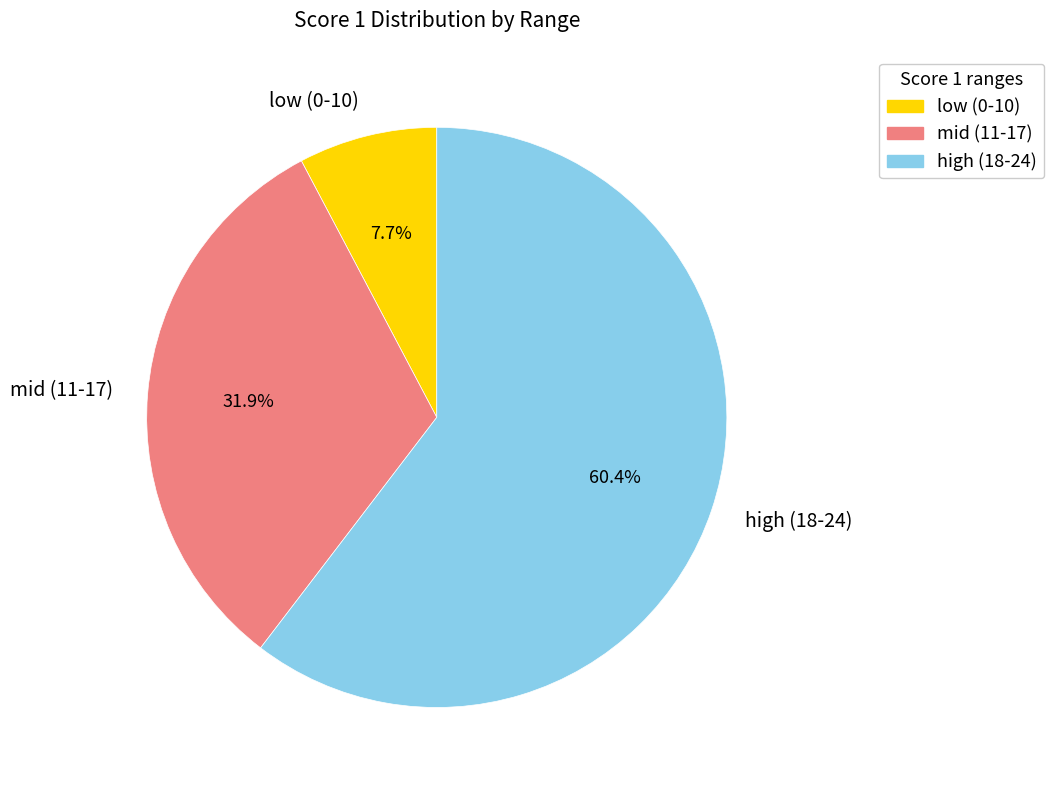

What is the total percentage of mid (11-17) and high (18-24)?

92.3%